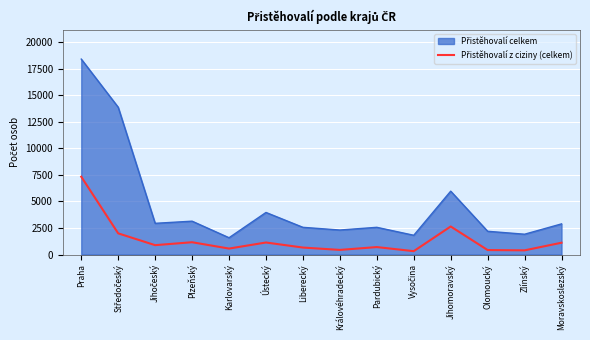

At which category is the sum across all series the highest?

Praha